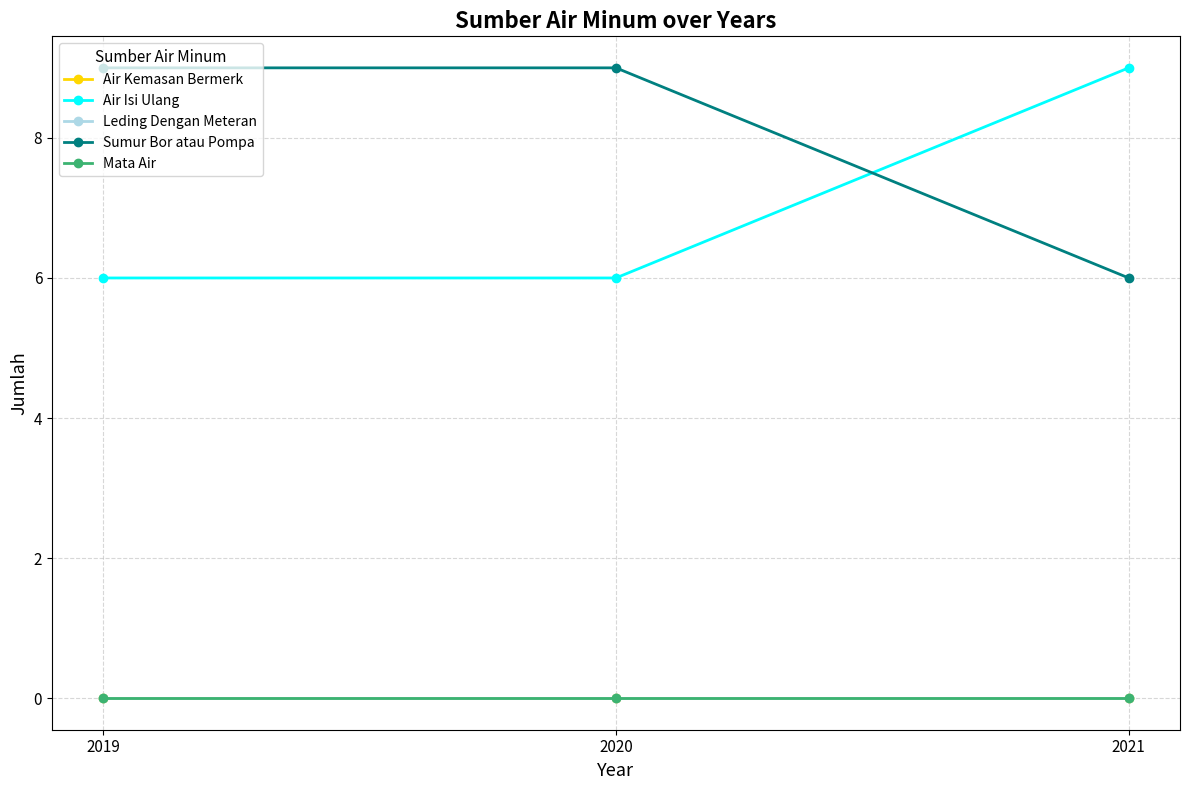

Which category has the highest value in the Air Isi Ulang series?

2021